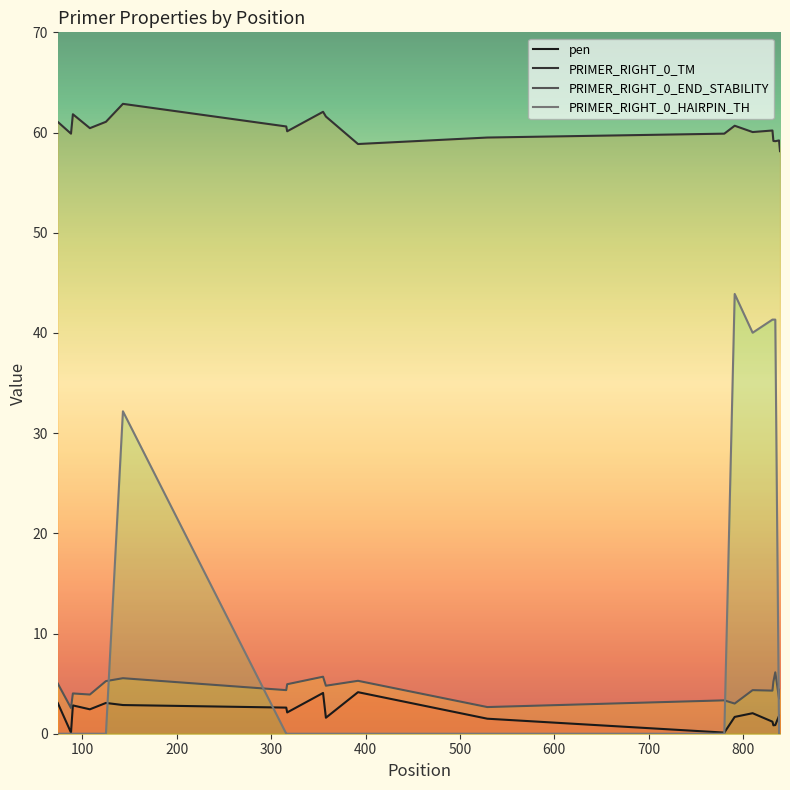

Which series changed the most between 316 and 355?

pen